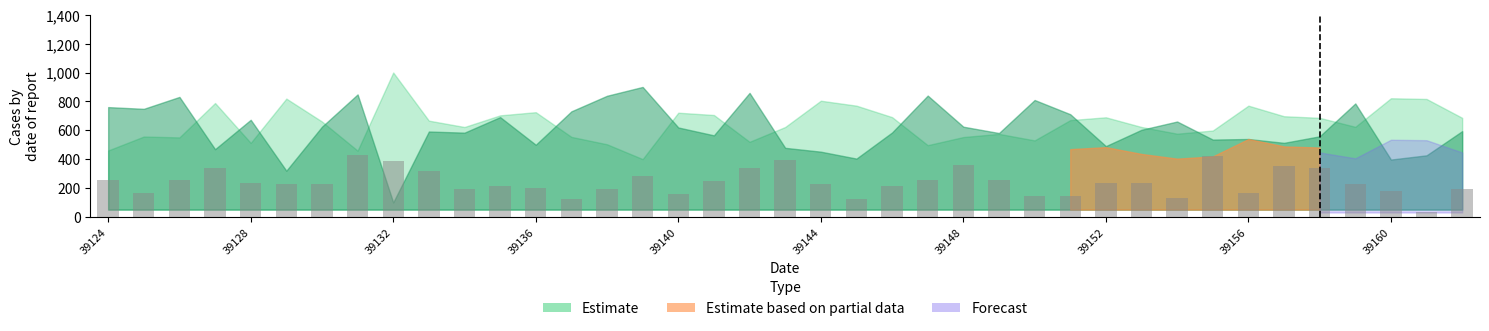

What is the minimum value shown in the chart?

30.0